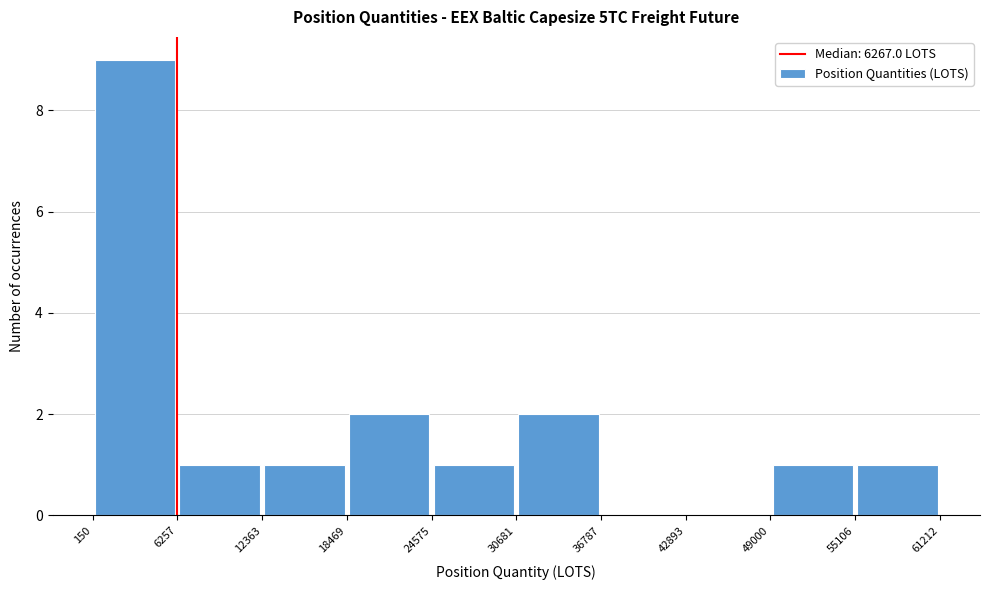

What is the height of the bar covering 24575 to 30681 on the x-axis? The values are not printed on the chart, so give them approximately, as read against the axis.

1